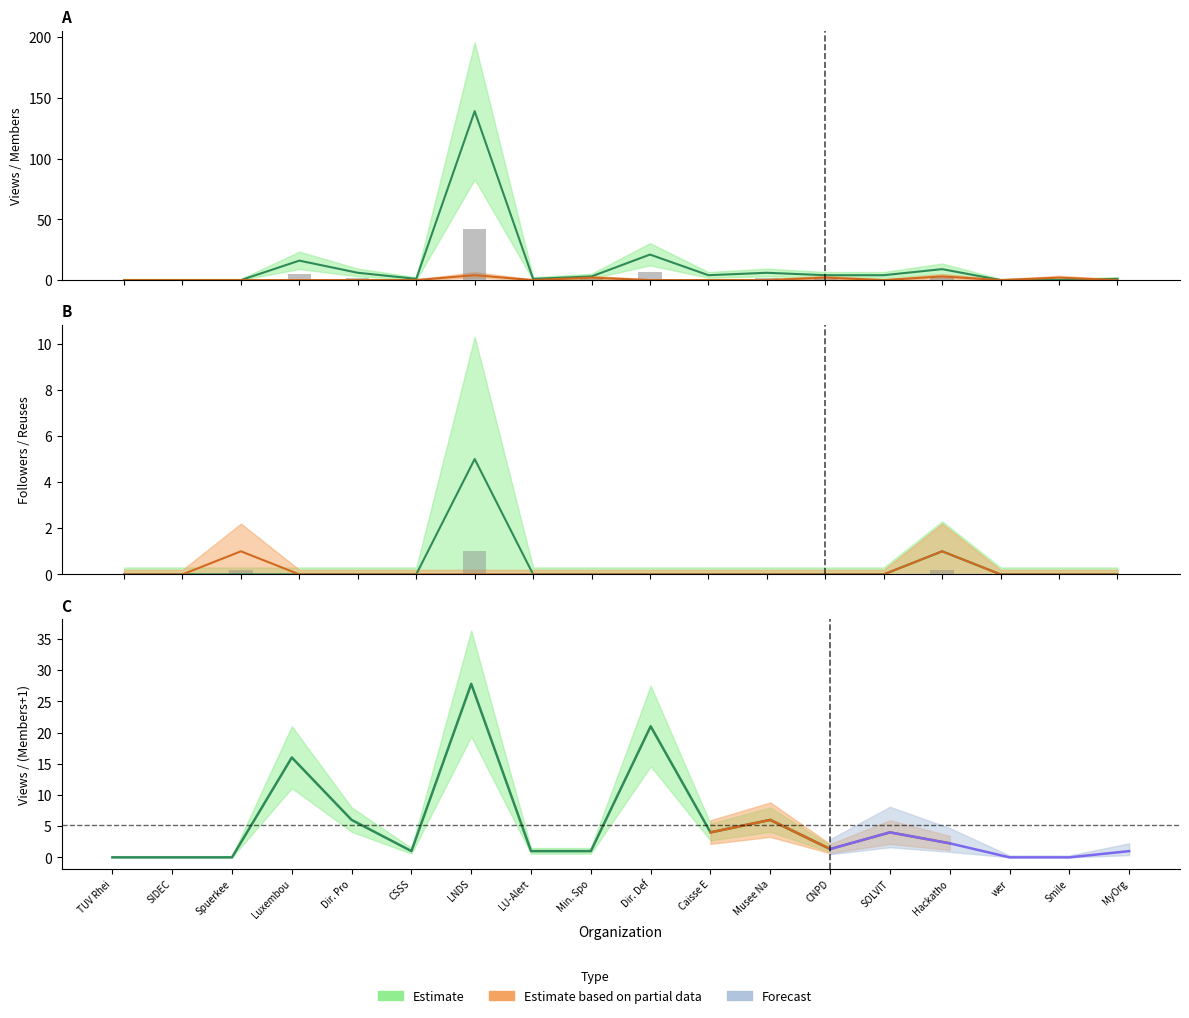

Where is metric.followers nearest to the value 2?

14